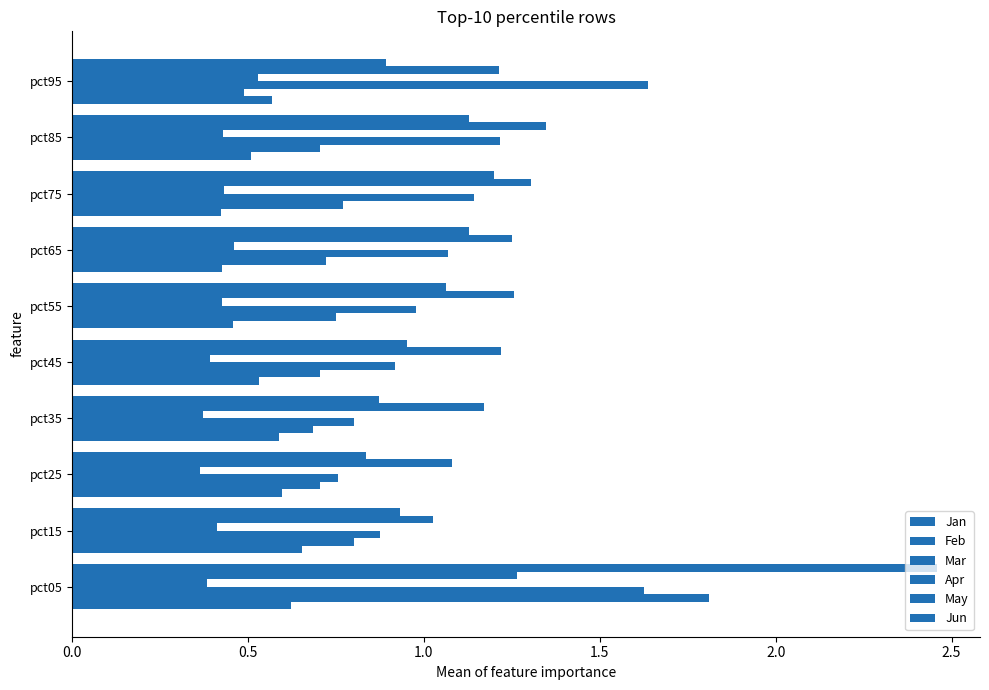

What is the highest value of the May series?

1.3